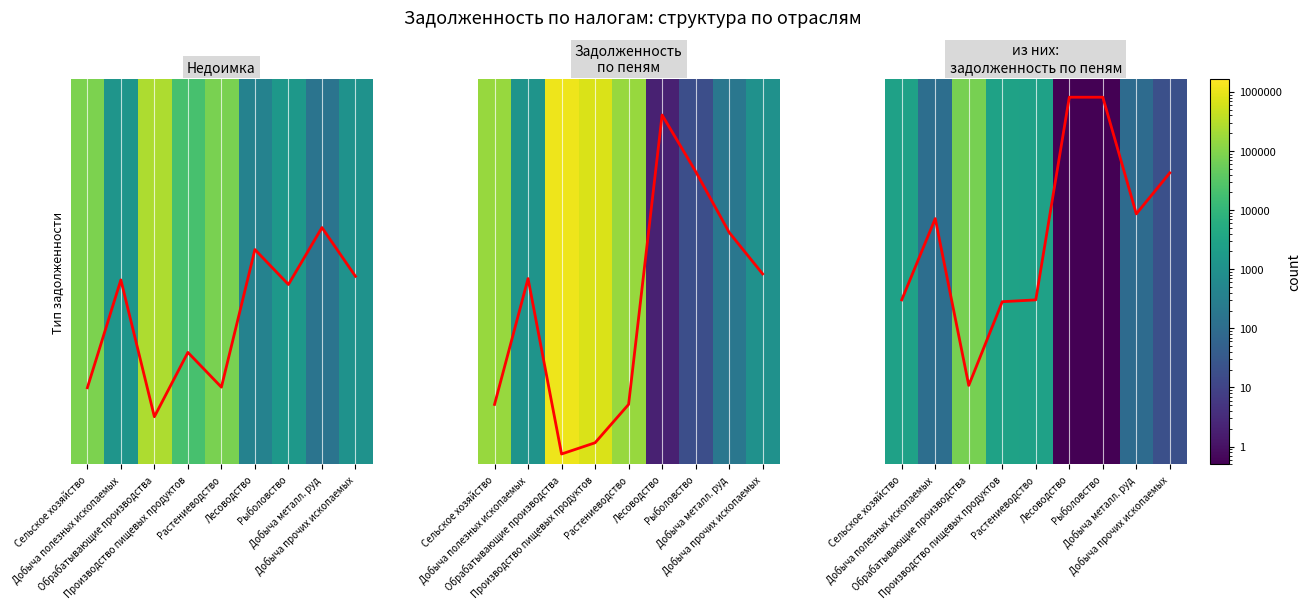

Read the trend value at Добыча металл. руд.

-0.2